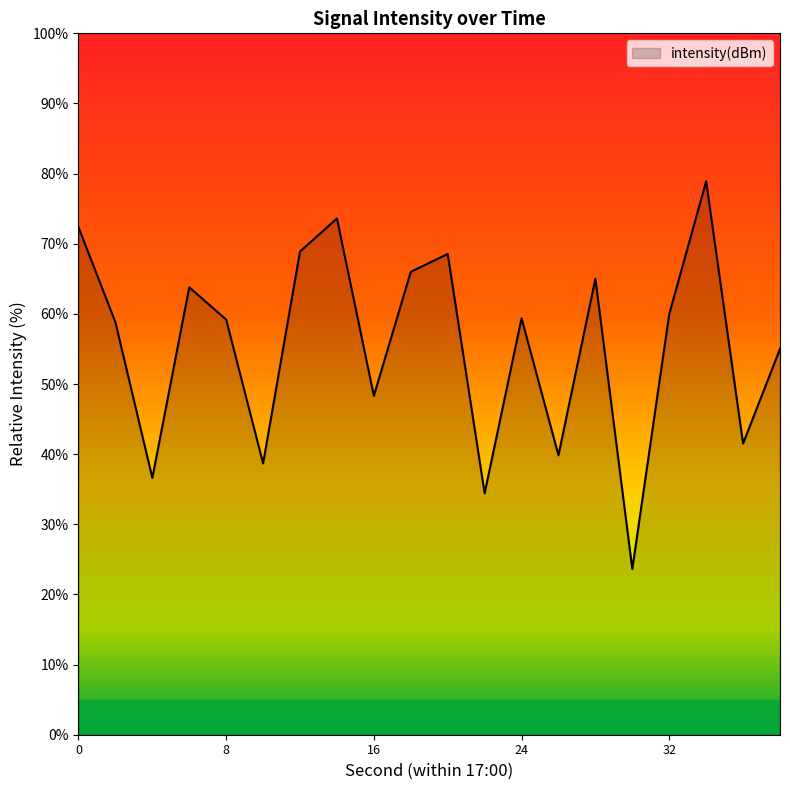

What is the difference between the maximum and minimum values?

55.3